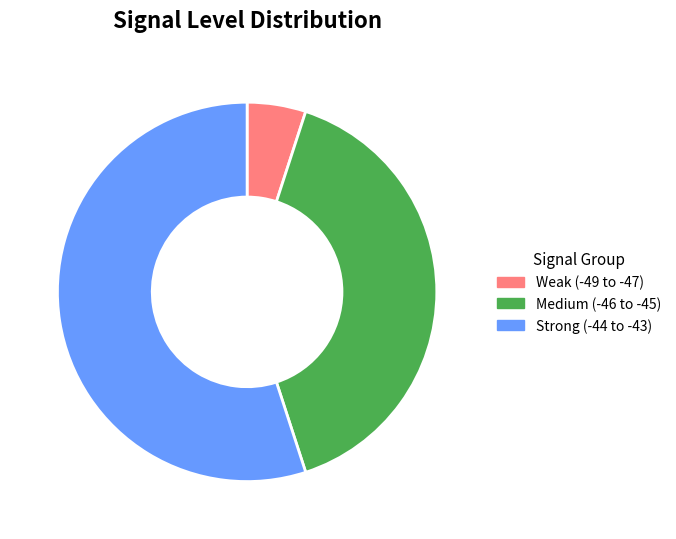

Between Strong (-44 to -43) and Weak (-49 to -47), which is larger?

Strong (-44 to -43)